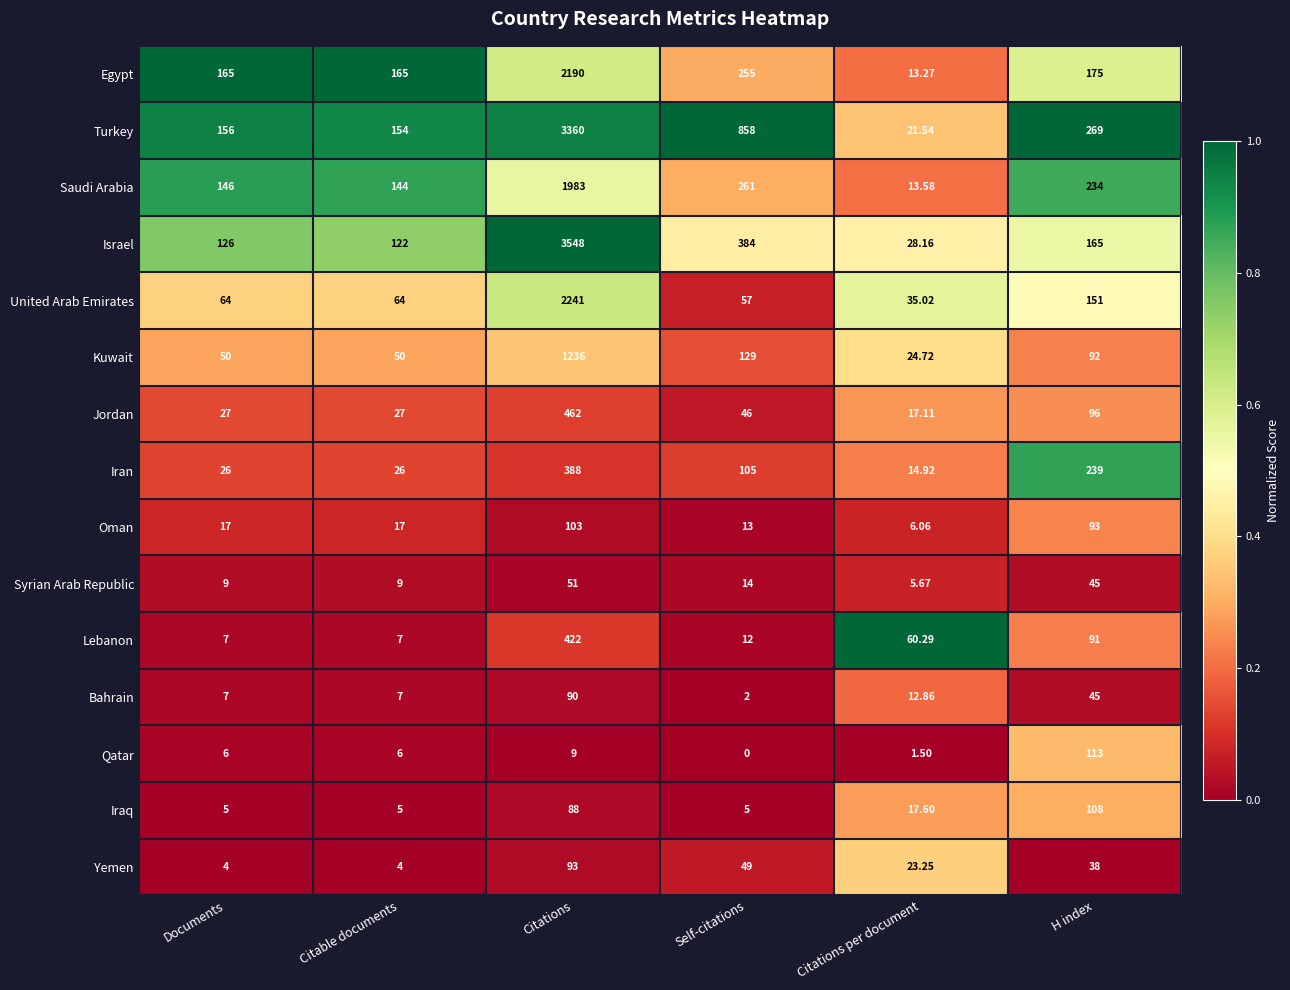

Where is Qatar nearest to the value 56?

Citations